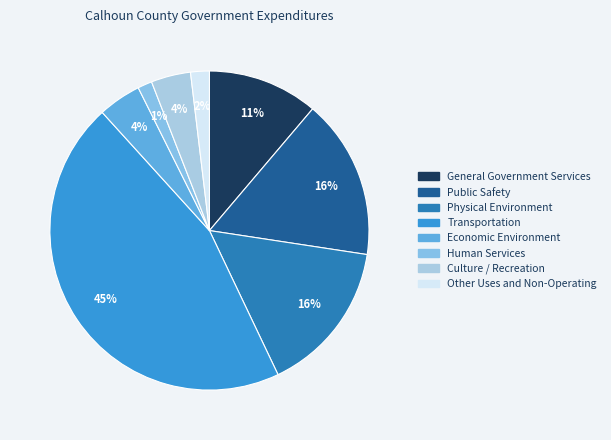

What percentage is the Public Safety slice, to the nearest percent?

16%